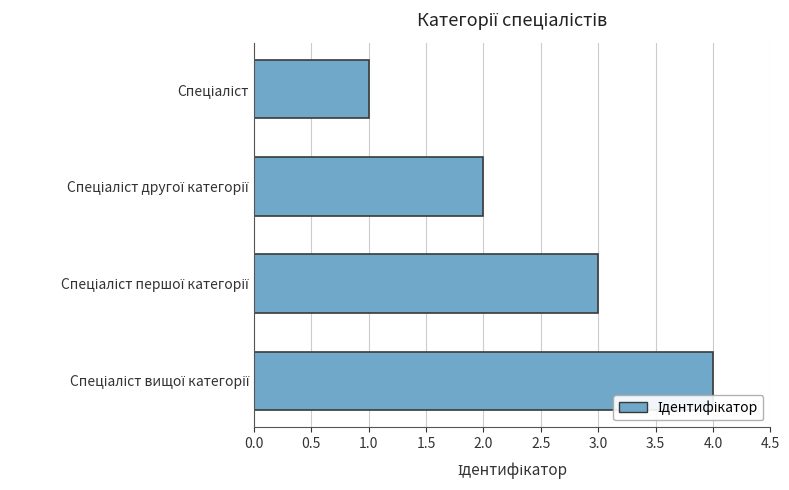

What is the sum of all values?

10